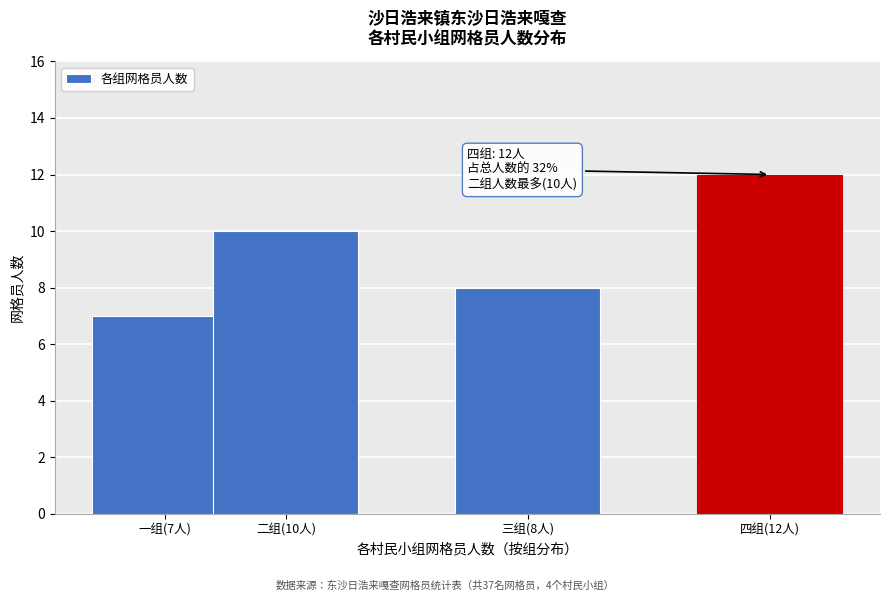

Reading right to left, list all the values displayed in this chart.

四组(12人)=12	三组(8人)=8	二组(10人)=10	一组(7人)=7